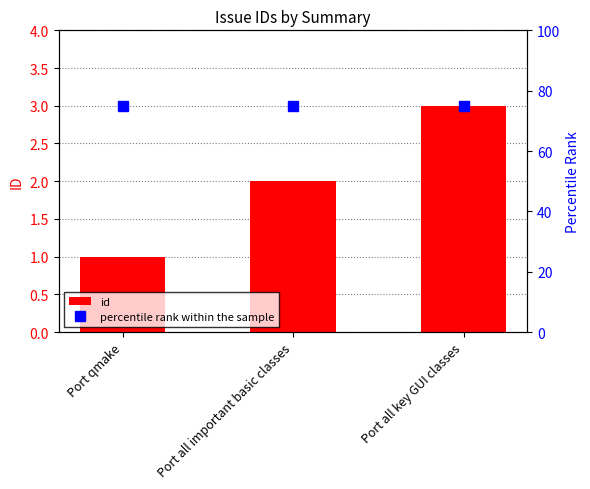

What is the difference between the highest and lowest values at Port all key GUI classes?

72